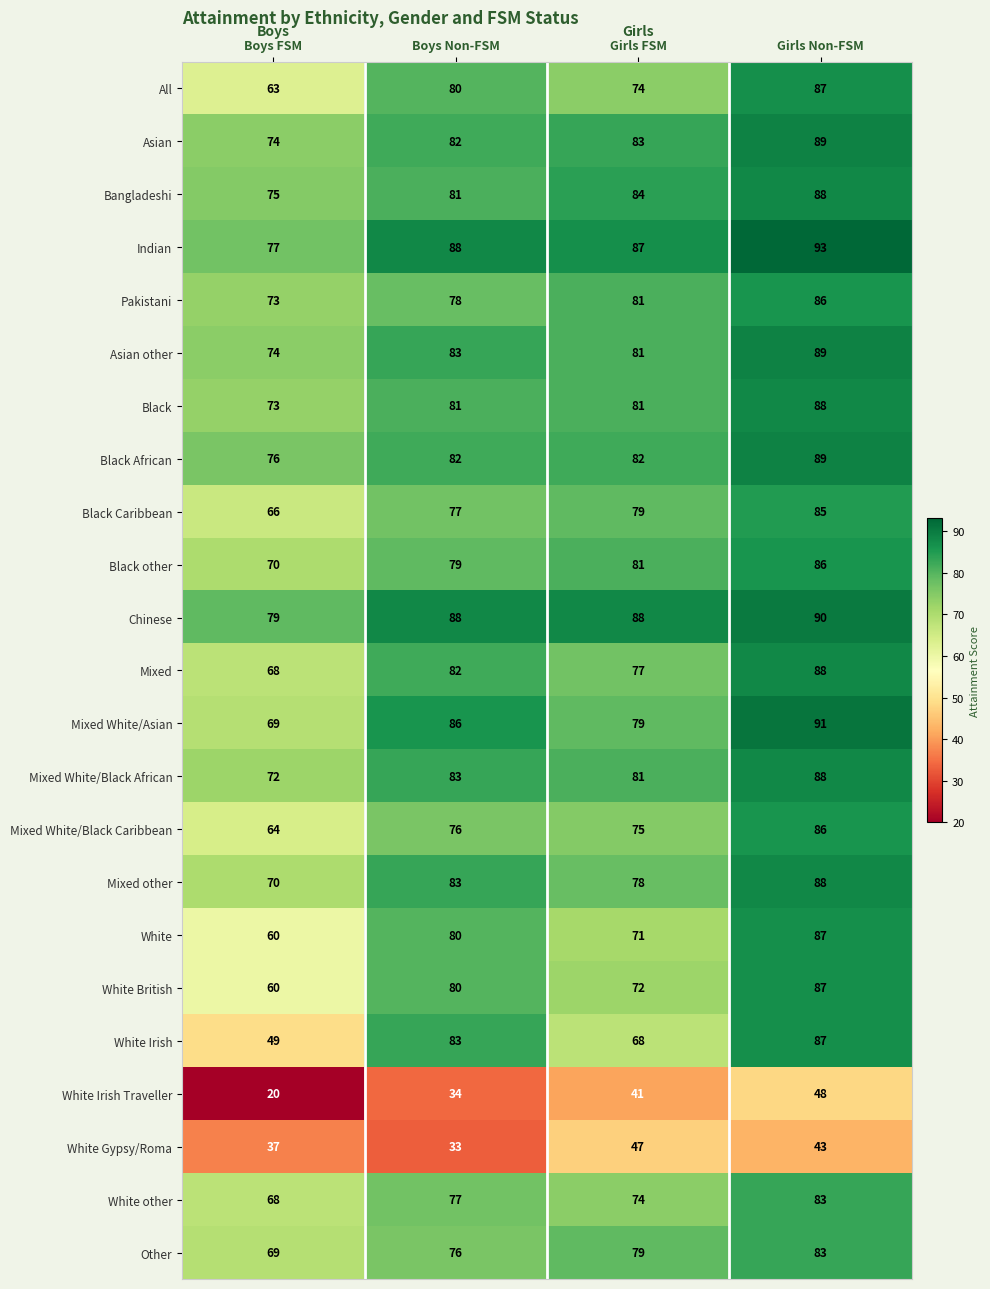

Count the number of categories in the chart.

4